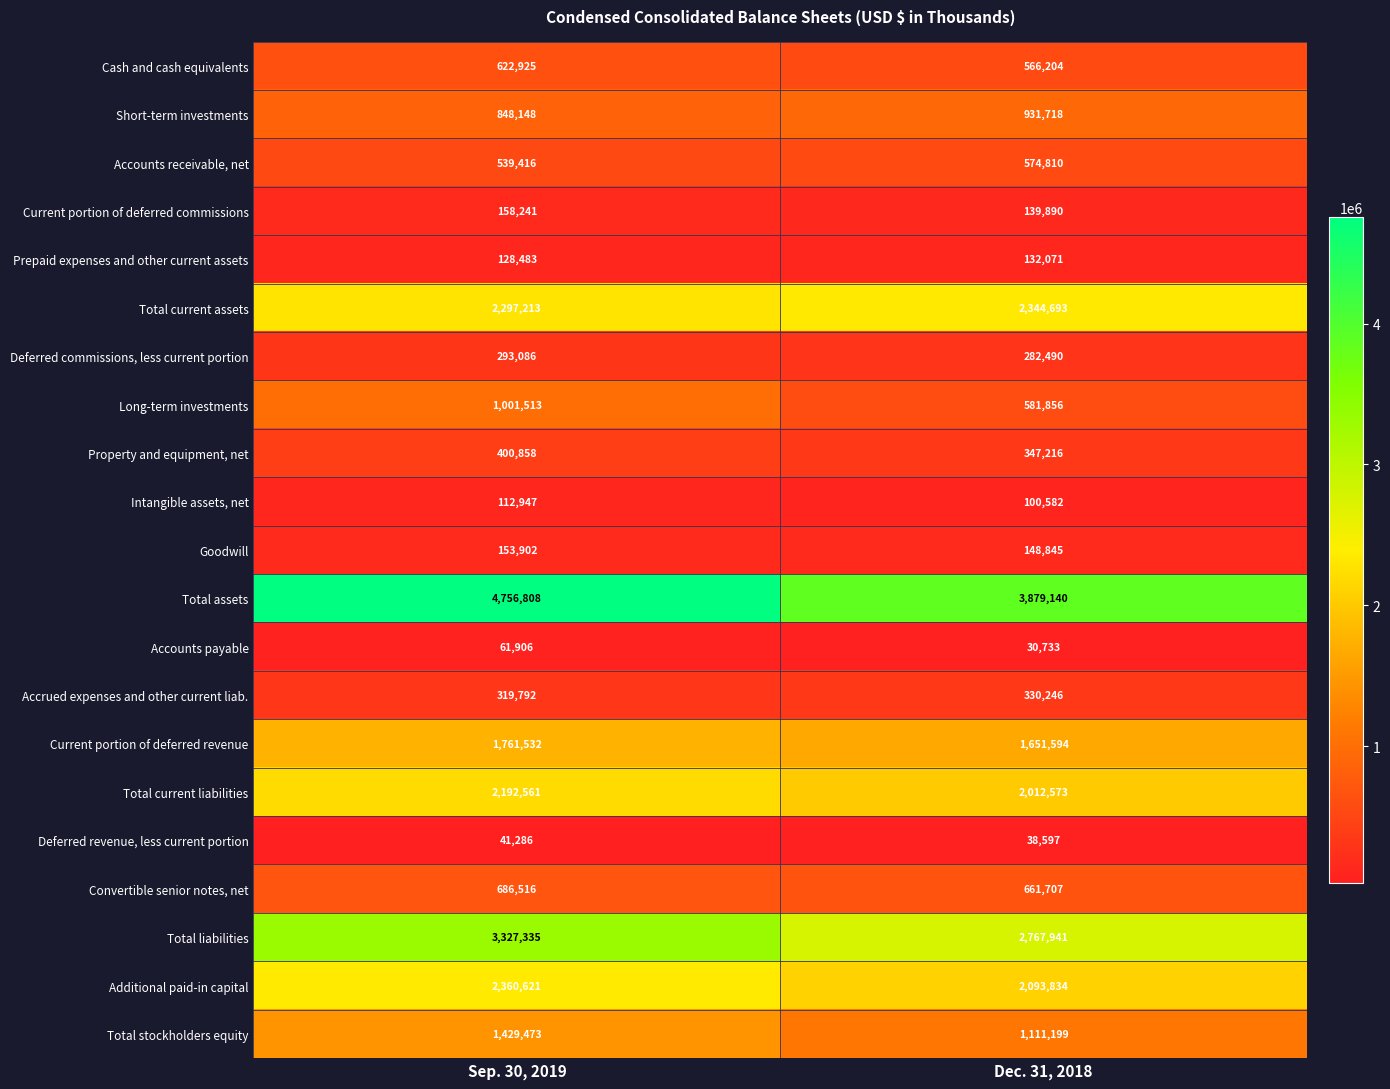

Which category has the lowest value in the Property and equipment, net series?

Dec. 31, 2018